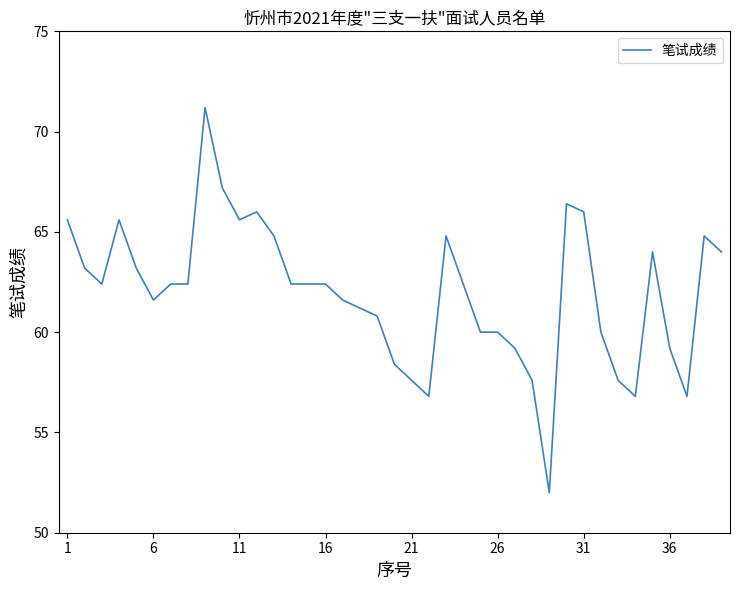

What is the smallest value displayed?

52.0